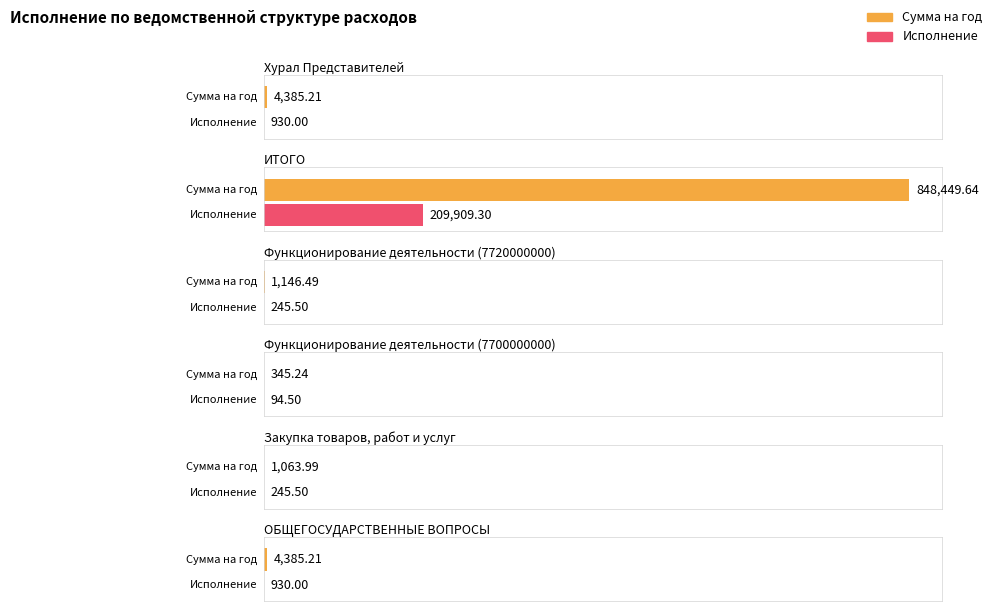

What is the value of the исполнение bar at the 4th from the left?

94.5